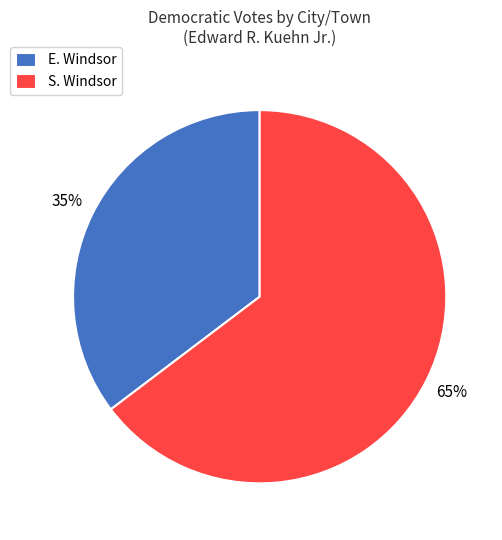

To the nearest percent, what is the combined percentage of S. Windsor and E. Windsor?

100%